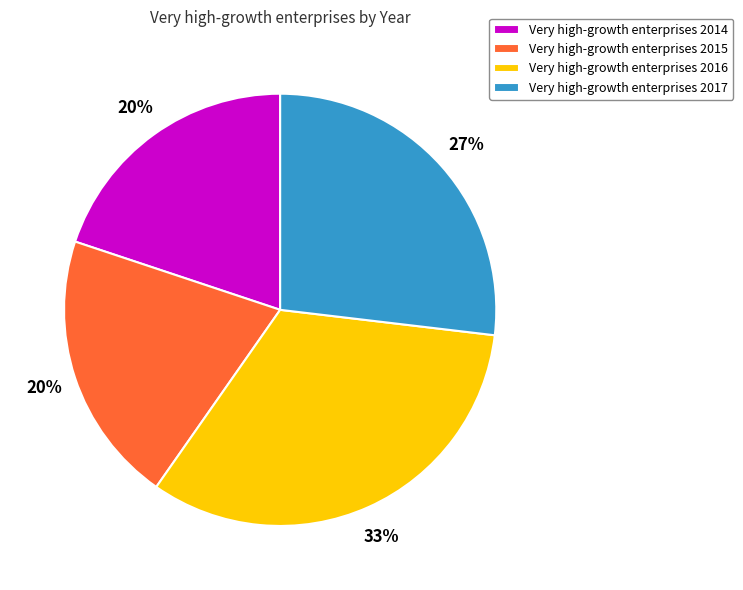

What is the largest slice in the pie chart?

Very high-growth enterprises 2016